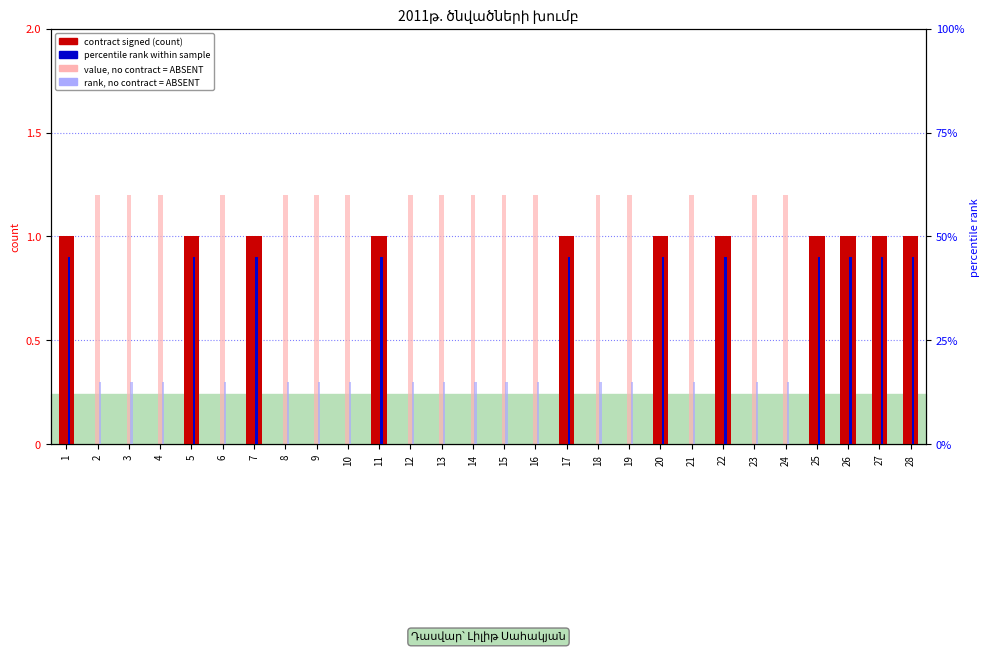

Which series has the largest total across all categories?

no contract (absent)